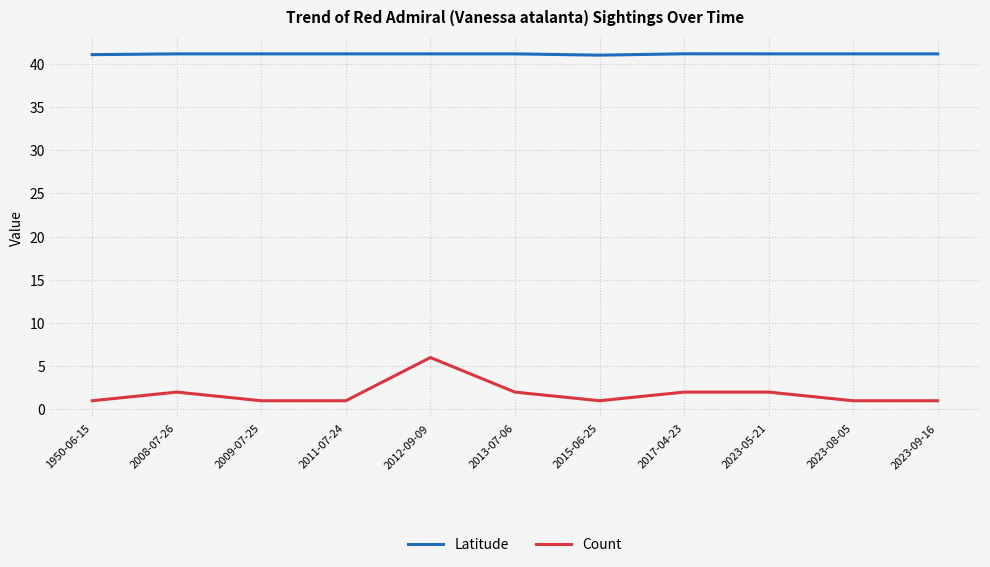

Which series has the largest range (max minus min)?

Count